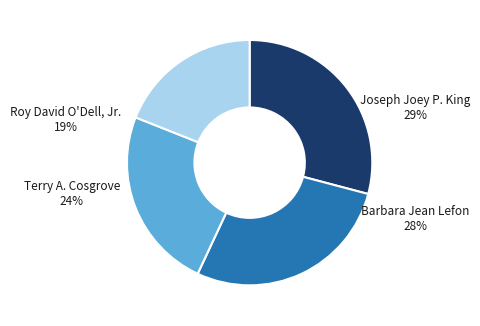

Which category has the biggest portion of the pie?

Joseph Joey P. King